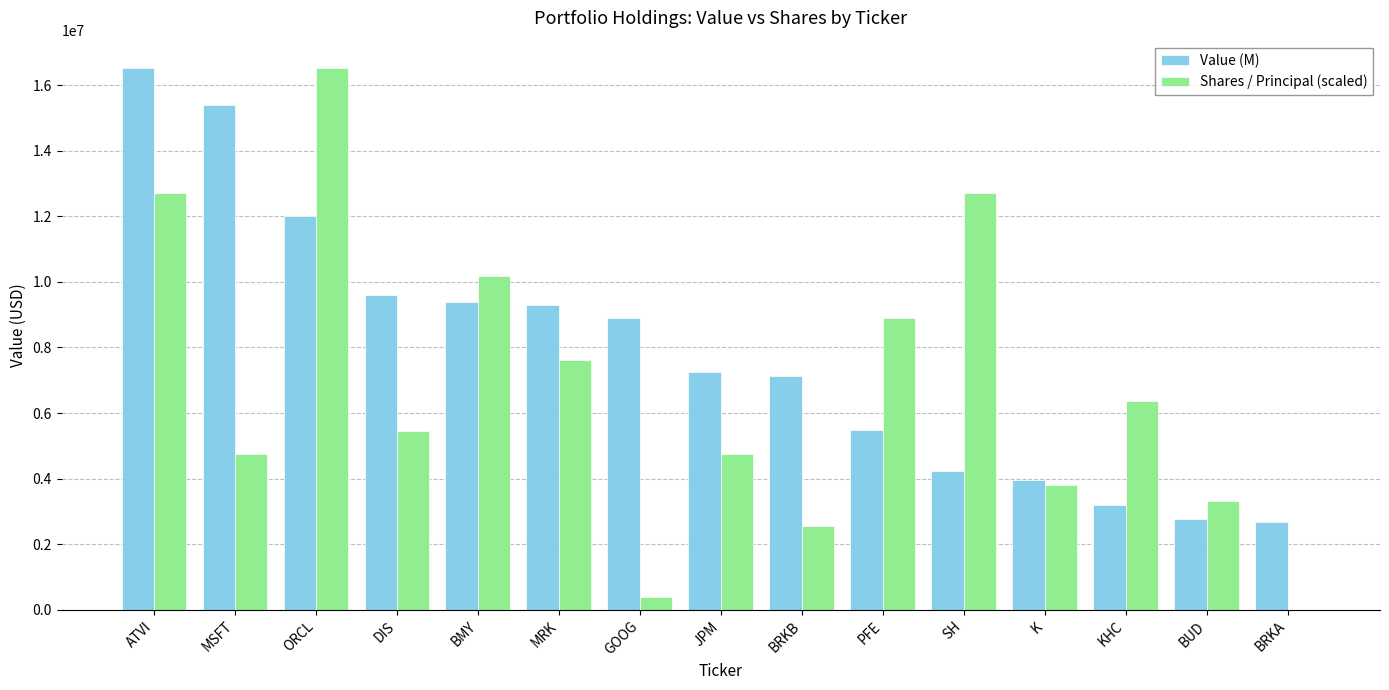

Which series has the largest total across all categories?

Value (M)